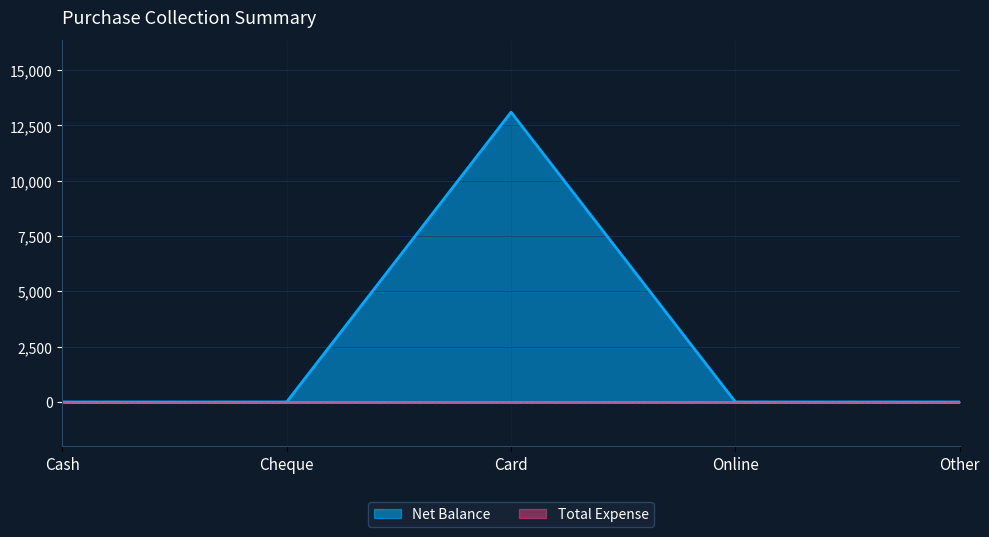

True or false: there are more than 1 points higher than both neighbors.

False